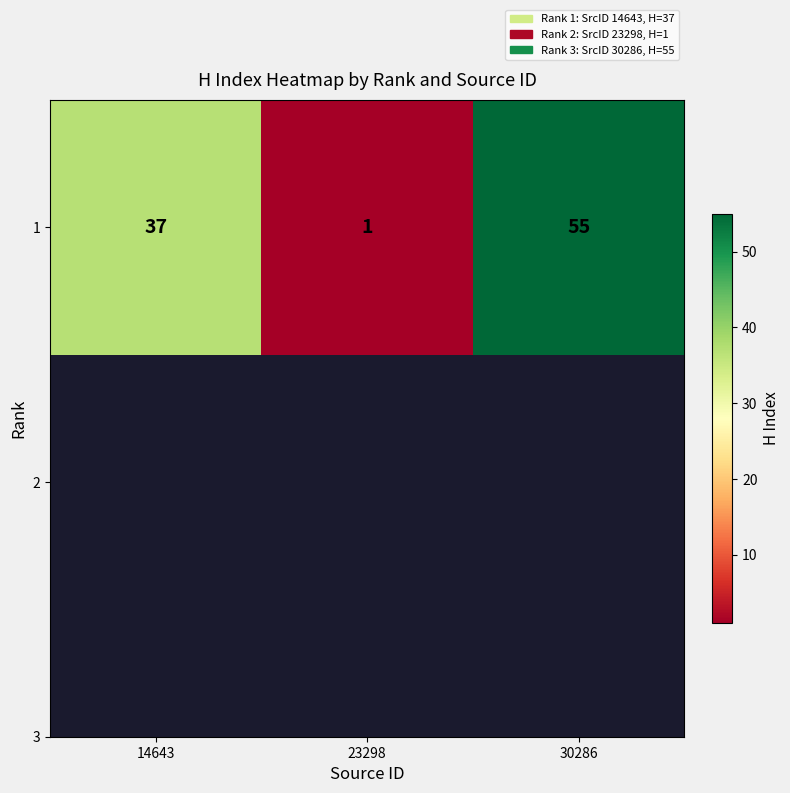

List the labels in order of value, largest first.

30286, 14643, 23298